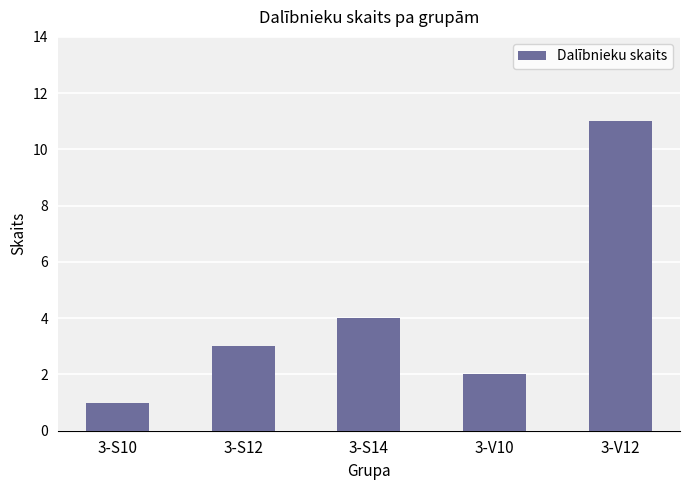

What is the value of the 2nd bar from the left?

3